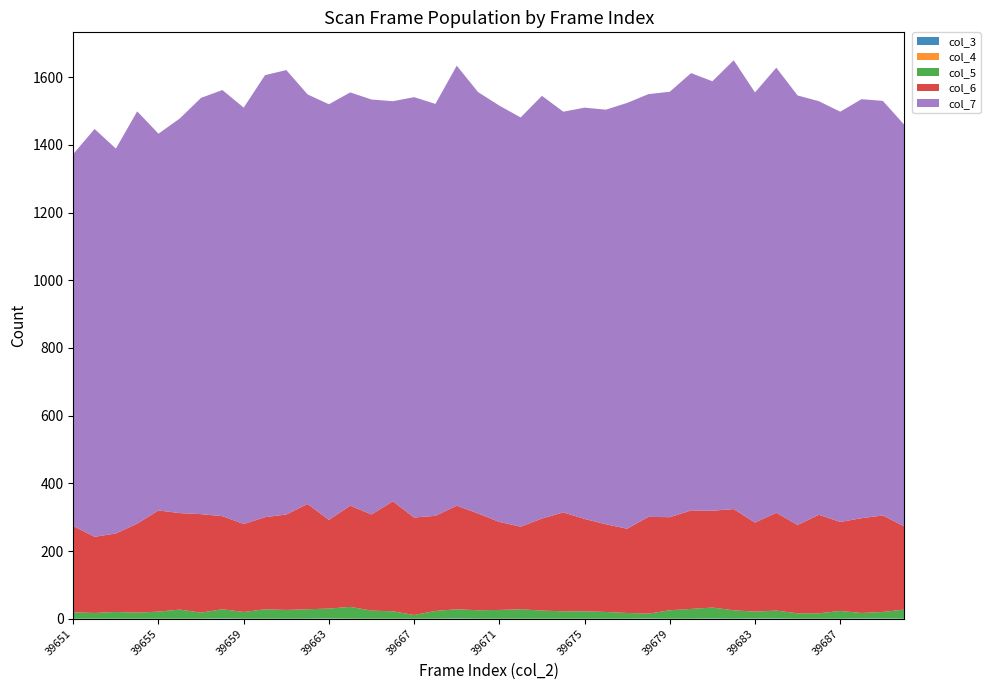

Reading left to right, what are all the values shown in this chart?

col_3: 39651=0	39652=0	39653=0	39654=0	39655=0	39656=0	39657=0	39658=1	39659=0	39660=0	39661=0	39662=0	39663=1	39664=0	39665=0	39666=0	39667=0	39668=0	39669=1	39670=0	39671=0	39672=0	39673=0	39674=0	39675=0	39676=0	39677=0	39678=1	39679=0	39680=0	39681=1	39682=0	39683=1	39684=1	39685=0	39686=0	39687=0	39688=1	39689=1	39690=0
col_4: 39651=0	39652=0	39653=0	39654=0	39655=0	39656=0	39657=0	39658=0	39659=0	39660=0	39661=0	39662=0	39663=0	39664=0	39665=0	39666=0	39667=0	39668=0	39669=0	39670=0	39671=0	39672=0	39673=0	39674=0	39675=0	39676=0	39677=0	39678=0	39679=0	39680=0	39681=0	39682=0	39683=0	39684=0	39685=0	39686=0	39687=0	39688=0	39689=0	39690=0
col_5: 39651=19	39652=17	39653=20	39654=18	39655=21	39656=27	39657=18	39658=27	39659=20	39660=28	39661=26	39662=28	39663=29	39664=35	39665=24	39666=22	39667=11	39668=23	39669=27	39670=25	39671=26	39672=28	39673=24	39674=22	39675=22	39676=20	39677=17	39678=14	39679=25	39680=29	39681=32	39682=25	39683=20	39684=23	39685=16	39686=16	39687=23	39688=16	39689=19	39690=27
col_6: 39651=255	39652=225	39653=232	39654=263	39655=299	39656=285	39657=291	39658=275	39659=260	39660=272	39661=282	39662=311	39663=262	39664=299	39665=284	39666=325	39667=288	39668=281	39669=306	39670=286	39671=260	39672=244	39673=272	39674=292	39675=273	39676=259	39677=249	39678=286	39679=275	39680=291	39681=286	39682=299	39683=263	39684=289	39685=261	39686=291	39687=263	39688=280	39689=285	39690=246
col_7: 39651=1099	39652=1205	39653=1137	39654=1218	39655=1113	39656=1166	39657=1230	39658=1259	39659=1230	39660=1306	39661=1313	39662=1210	39663=1228	39664=1221	39665=1226	39666=1182	39667=1242	39668=1217	39669=1300	39670=1245	39671=1230	39672=1209	39673=1249	39674=1184	39675=1215	39676=1225	39677=1258	39678=1249	39679=1257	39680=1292	39681=1269	39682=1326	39683=1271	39684=1315	39685=1269	39686=1222	39687=1212	39688=1238	39689=1225	39690=1187